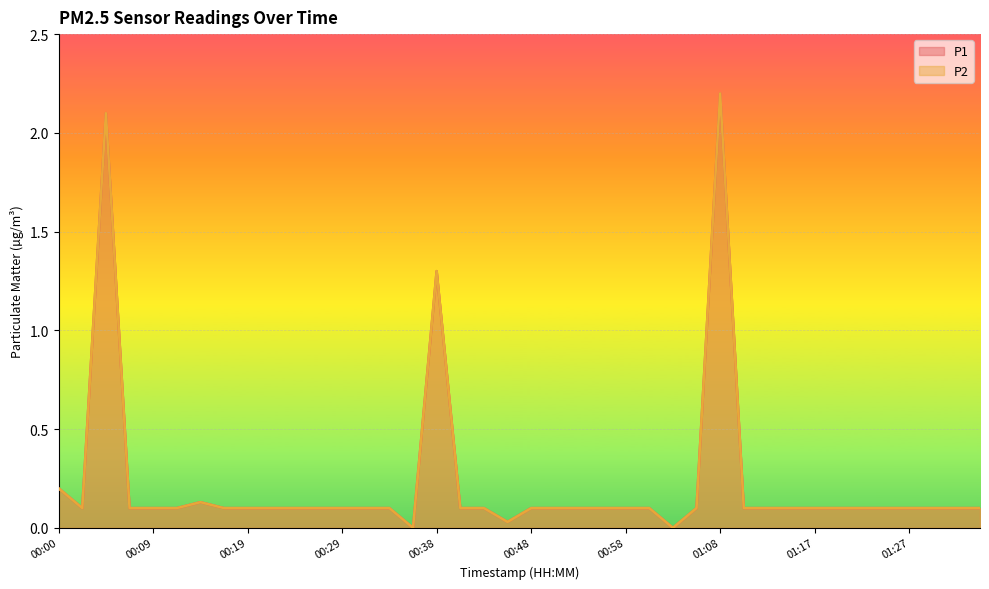

How many positive values does the P2 series have?

38